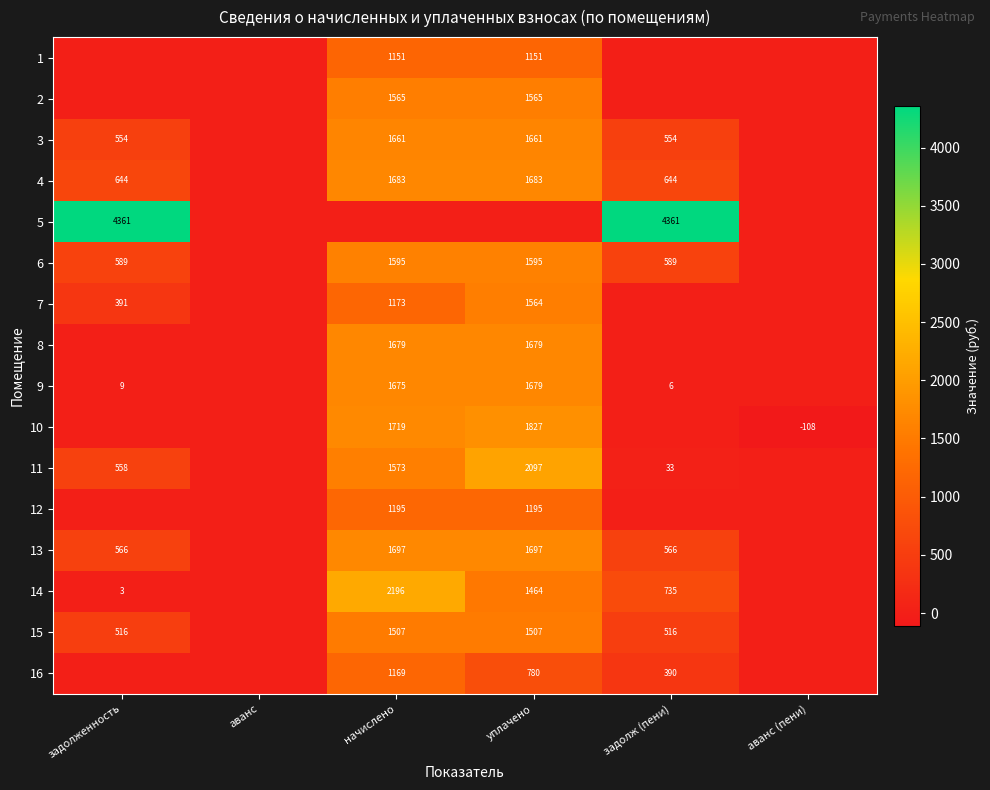

Which category has the highest value across all series?

задолженность